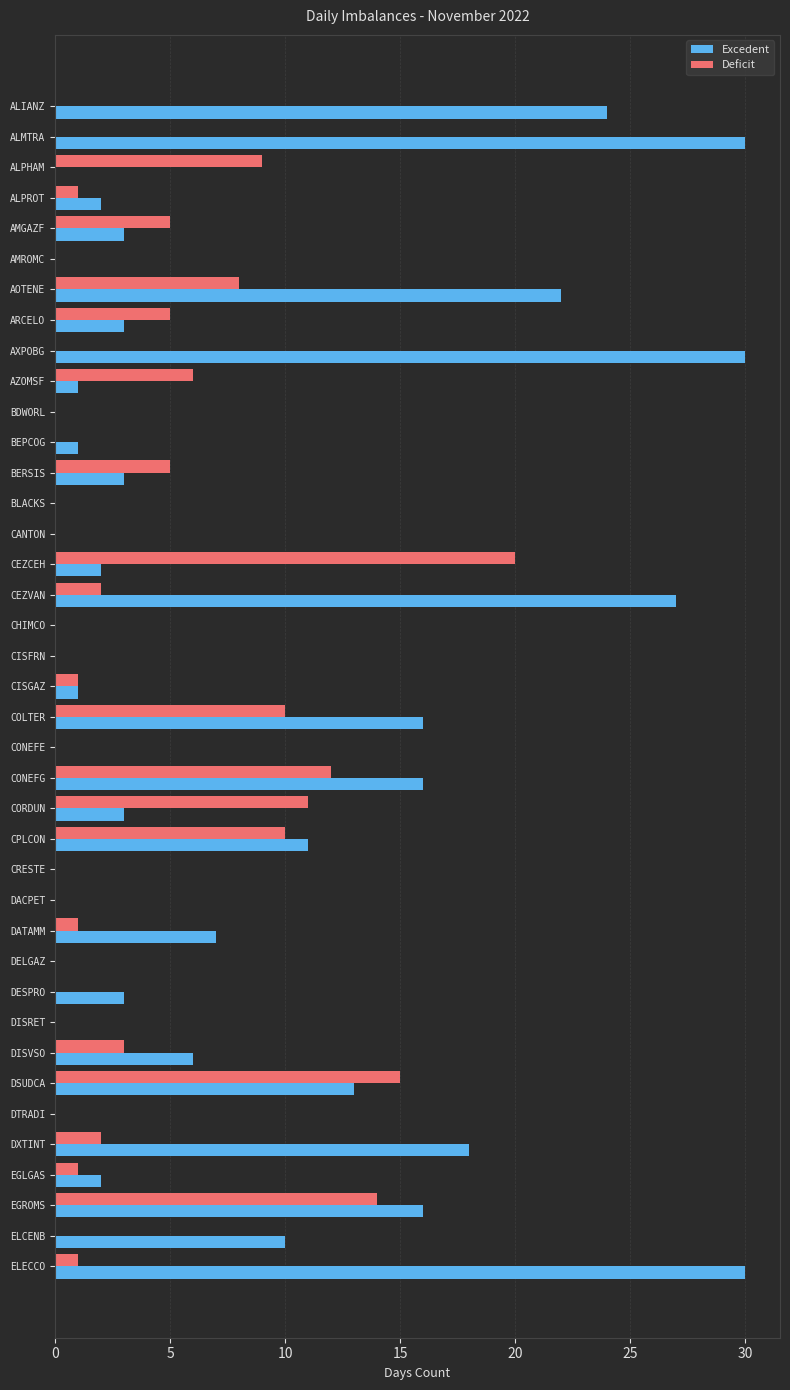

What is the sum of the Deficit values at ALPROT and BERSIS?

6